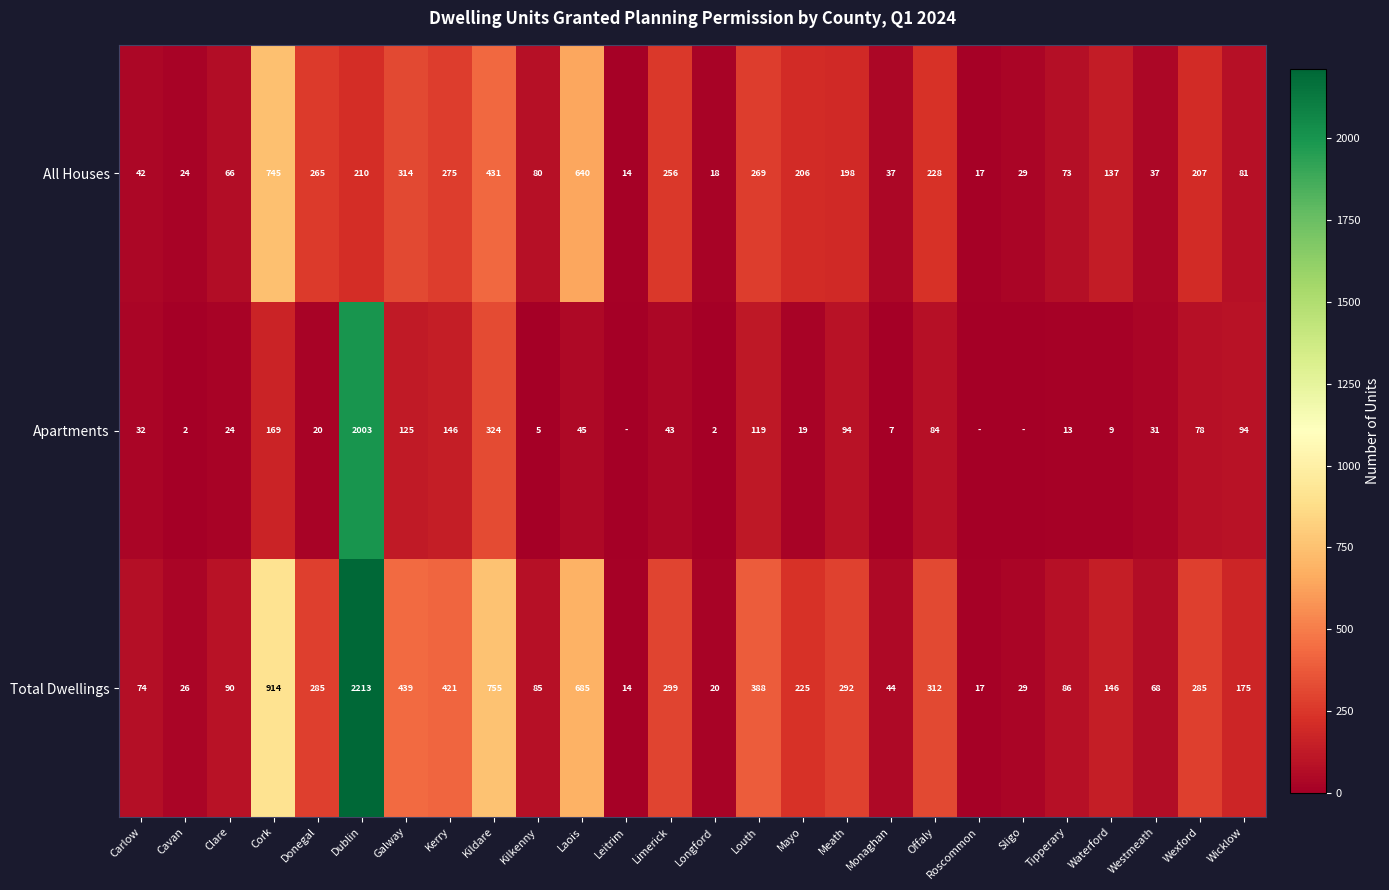

Is the value of Total Dwellings at Offaly greater than the value of Apartments at Galway?

Yes